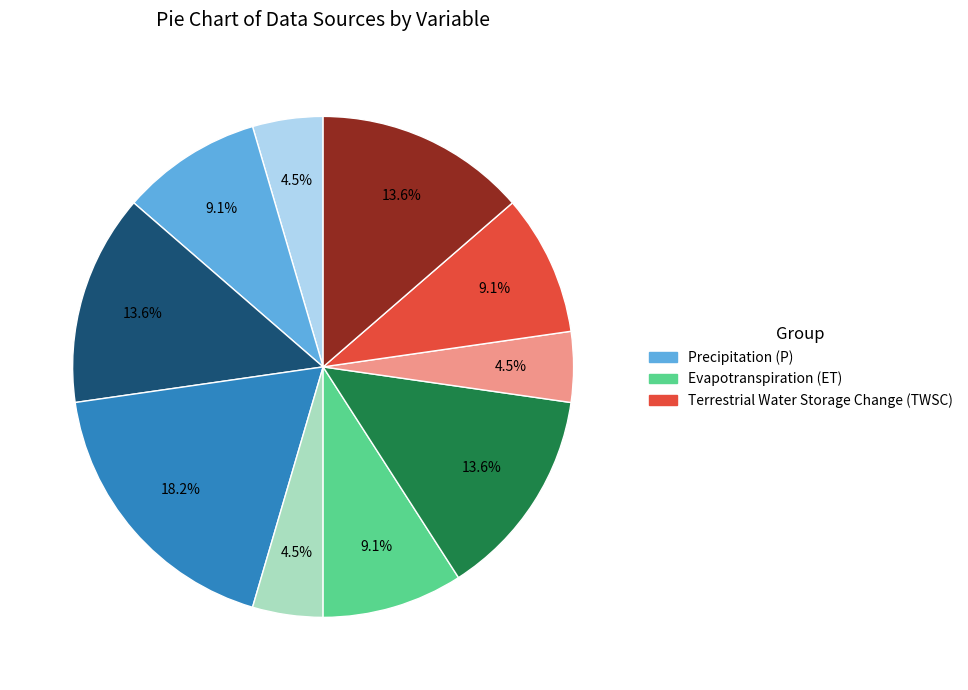

Does any single category account for the majority?

No